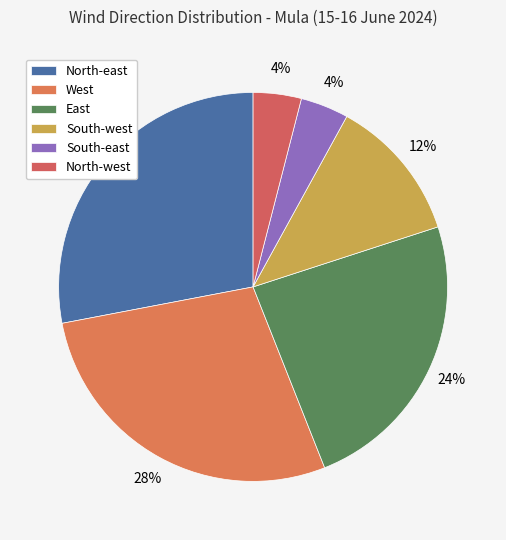

How many slices are in this pie chart?

6